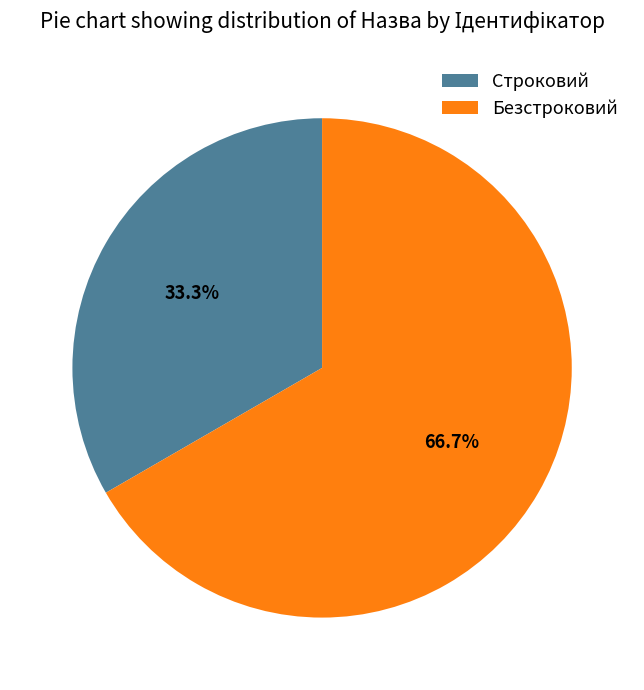

Which has a higher value, Безстроковий or Строковий?

Безстроковий